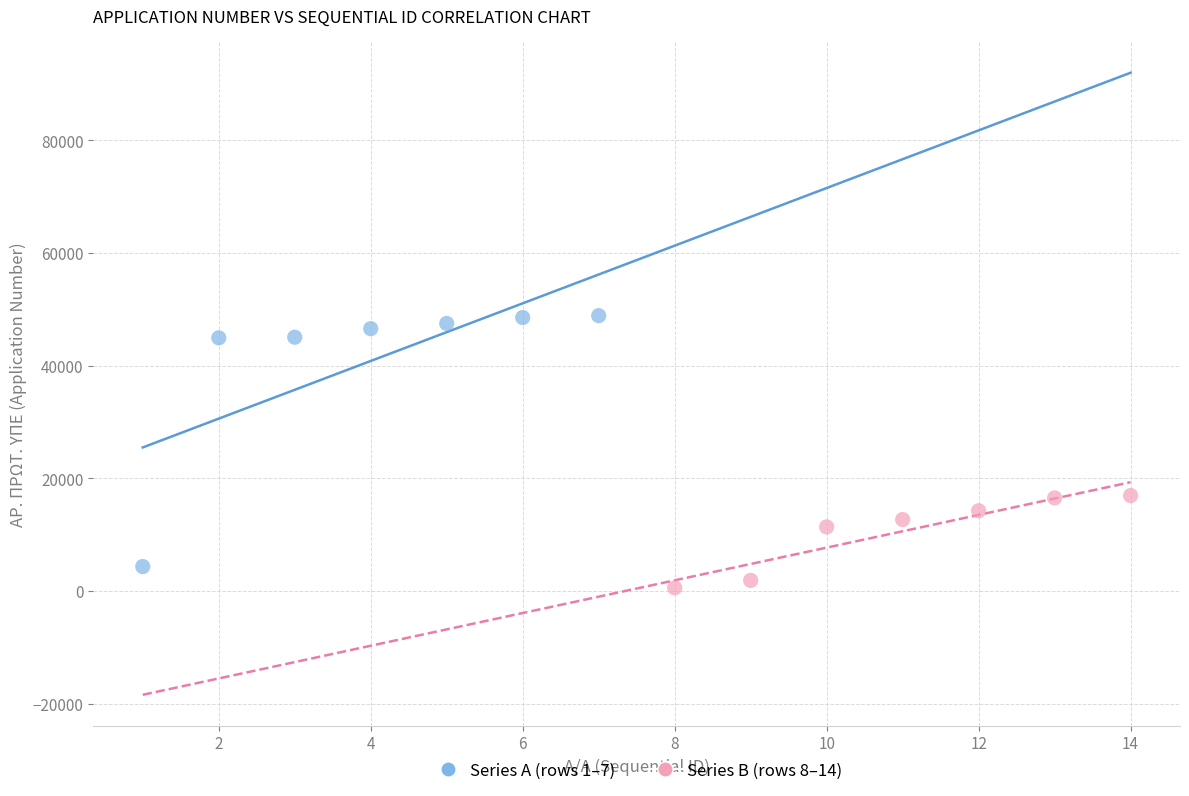

Which series has the widest spread of Y values?

Series A (rows 1–7)